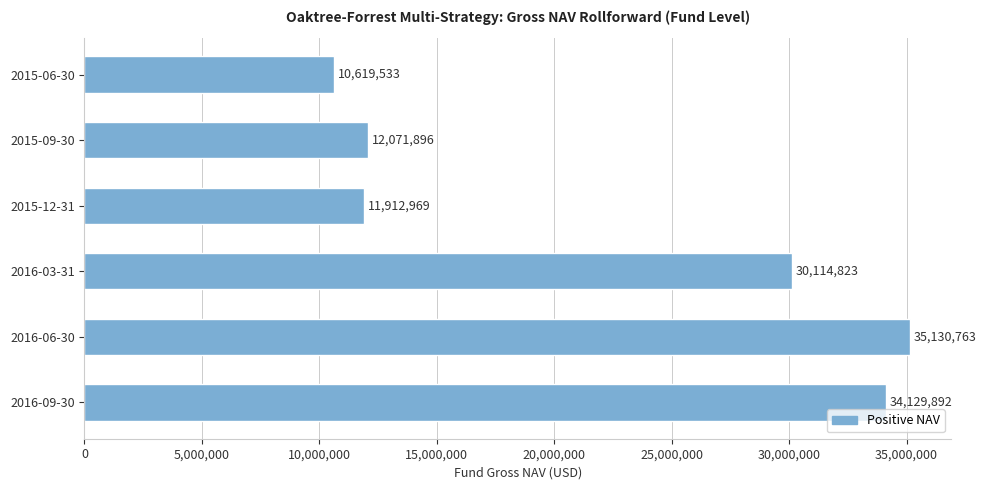

Where is the data nearest to the value 22875148?

2016-03-31